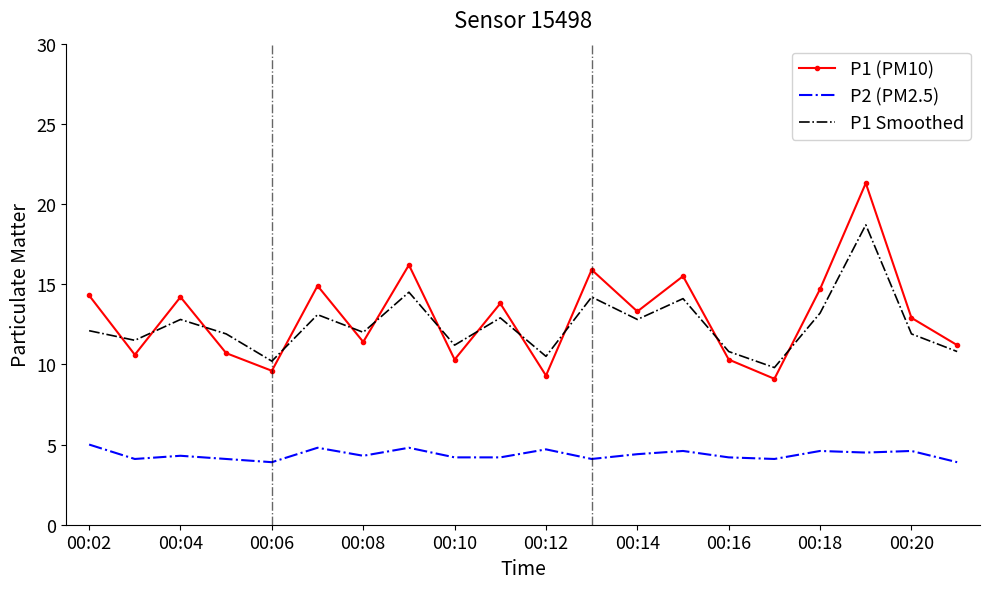

At how many categories does at least one series exceed 9?

20